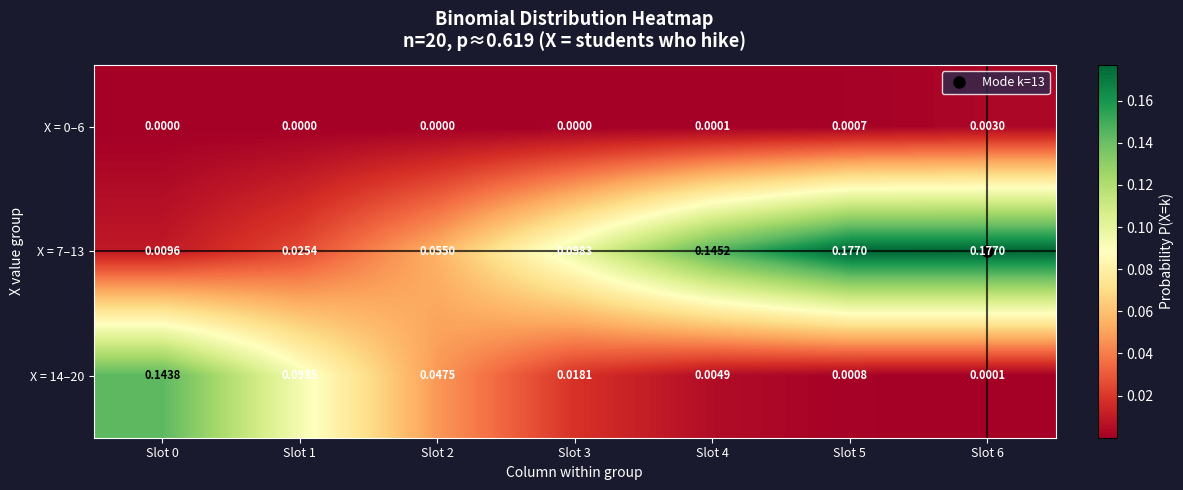

Is the value of X = 7–13 at Slot 4 greater than the value of X = 0–6 at Slot 3?

Yes